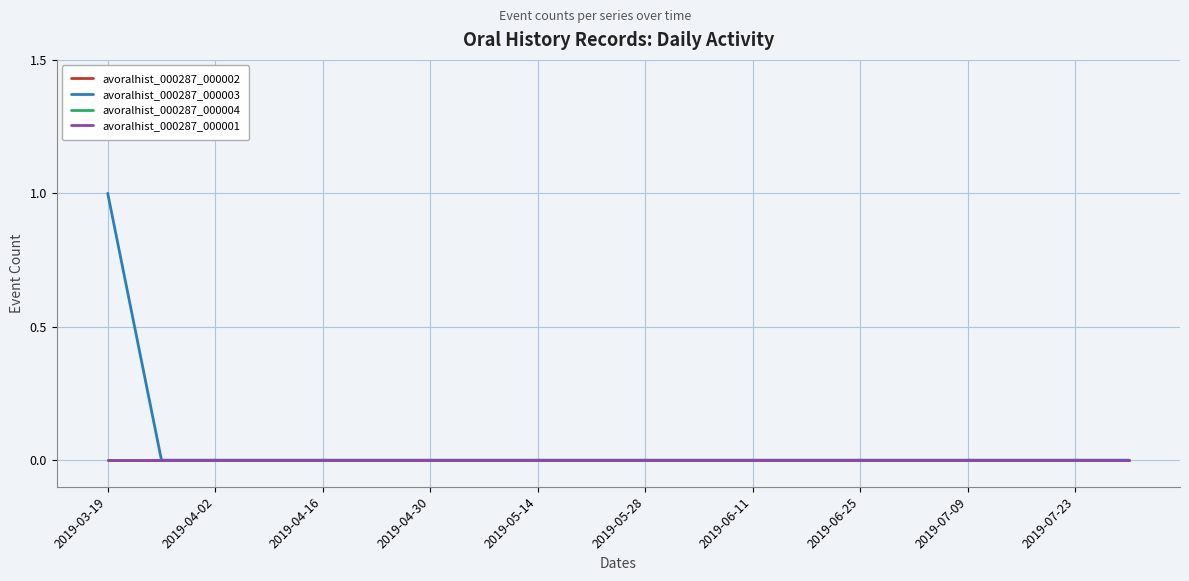

True or false: avoralhist_000287_000003 and avoralhist_000287_000002 intersect in this chart.

False